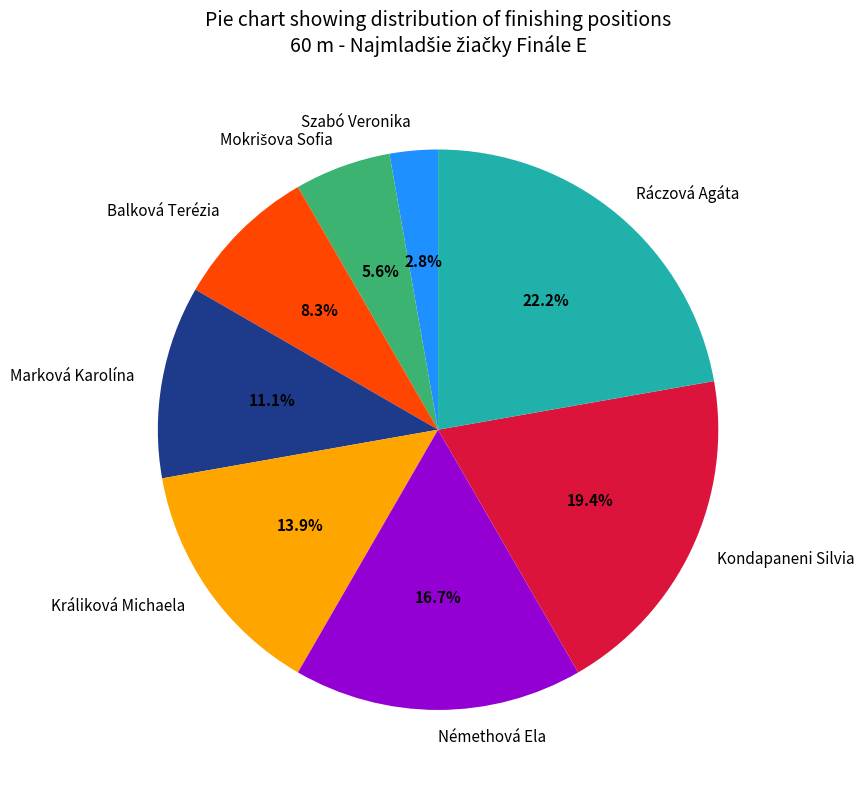

Which category has the biggest portion of the pie?

Ráczová Agáta